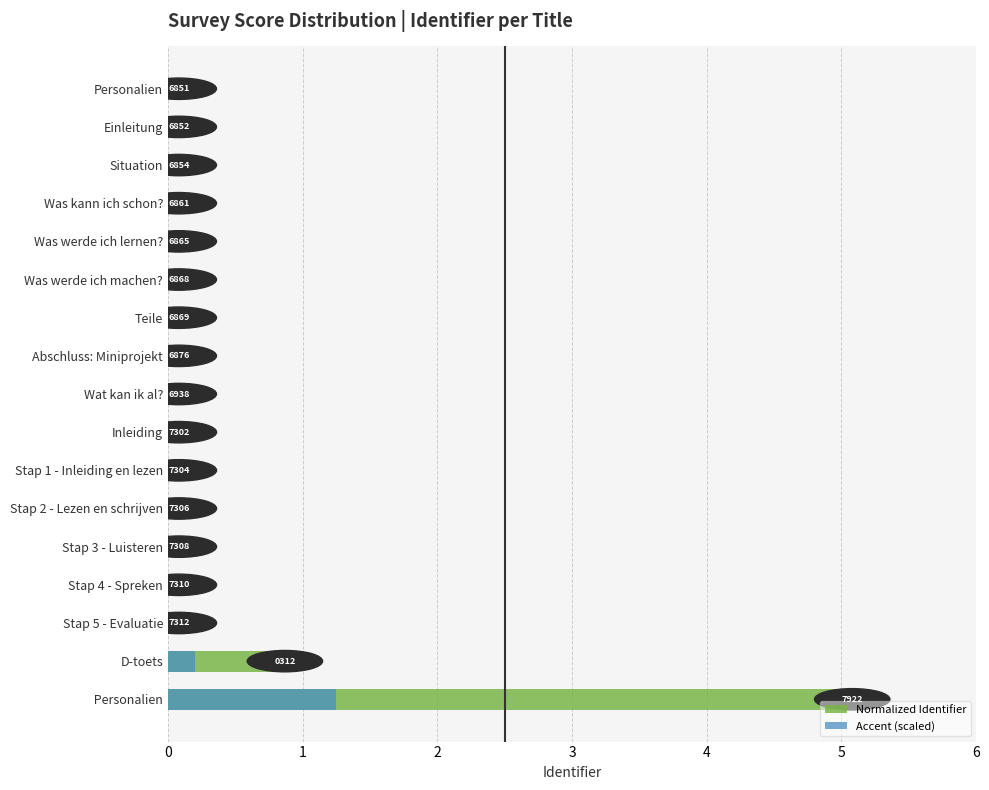

How many data points does each series have?

17